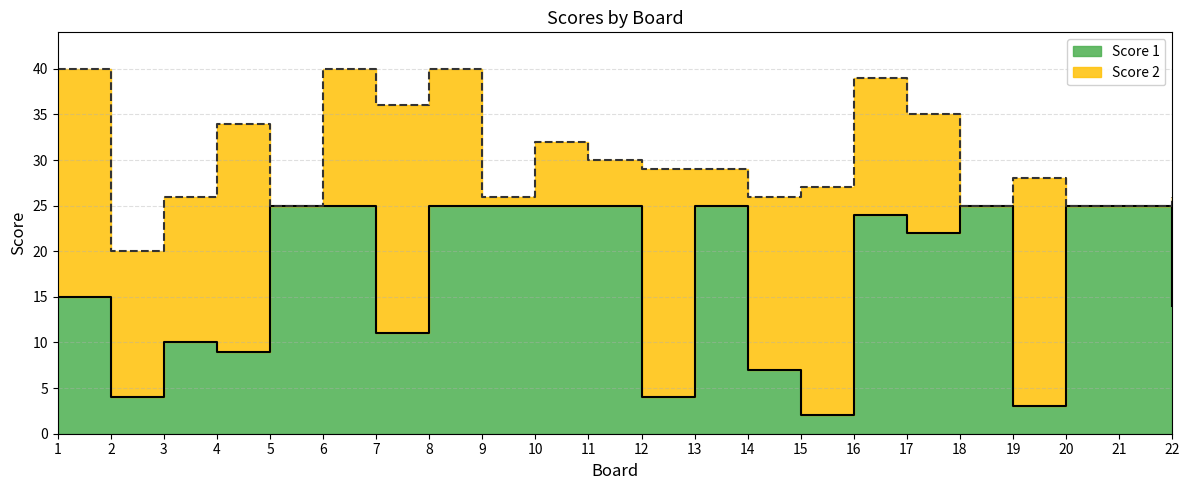

At which label does the data first exceed 24?

5